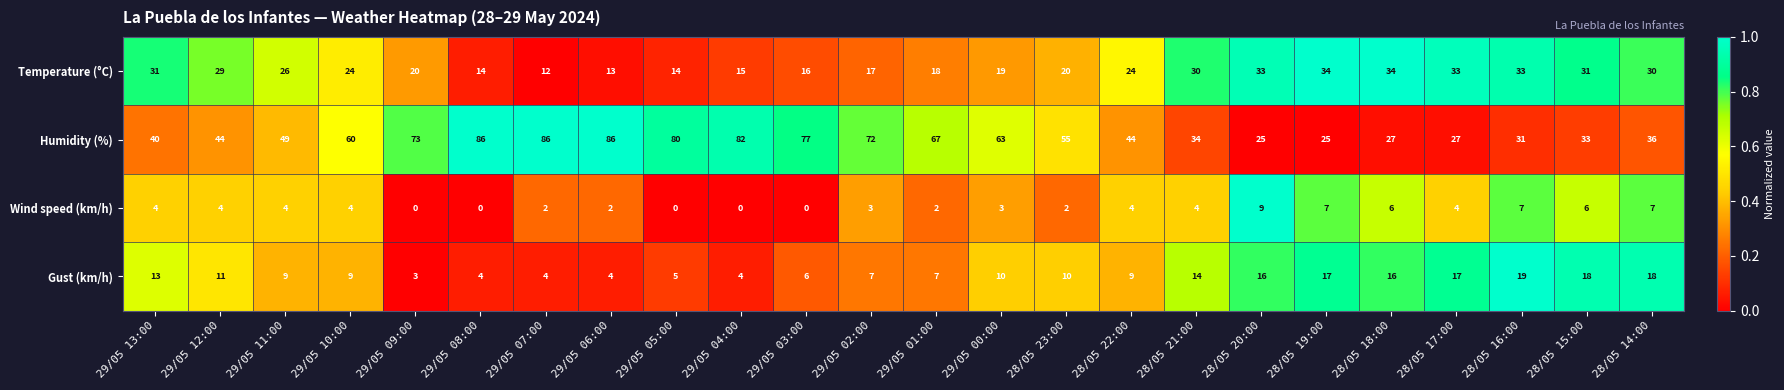

The value of Wind speed (km/h) at 29/05 13:00 is 4. True or false?

True